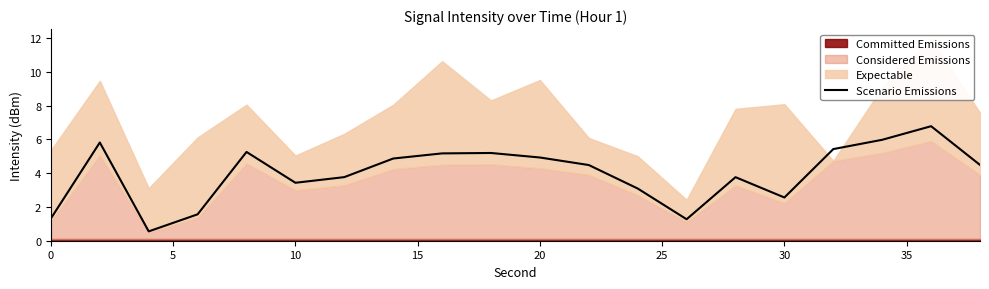

Does the chart display data point markers on the line(s)?

No